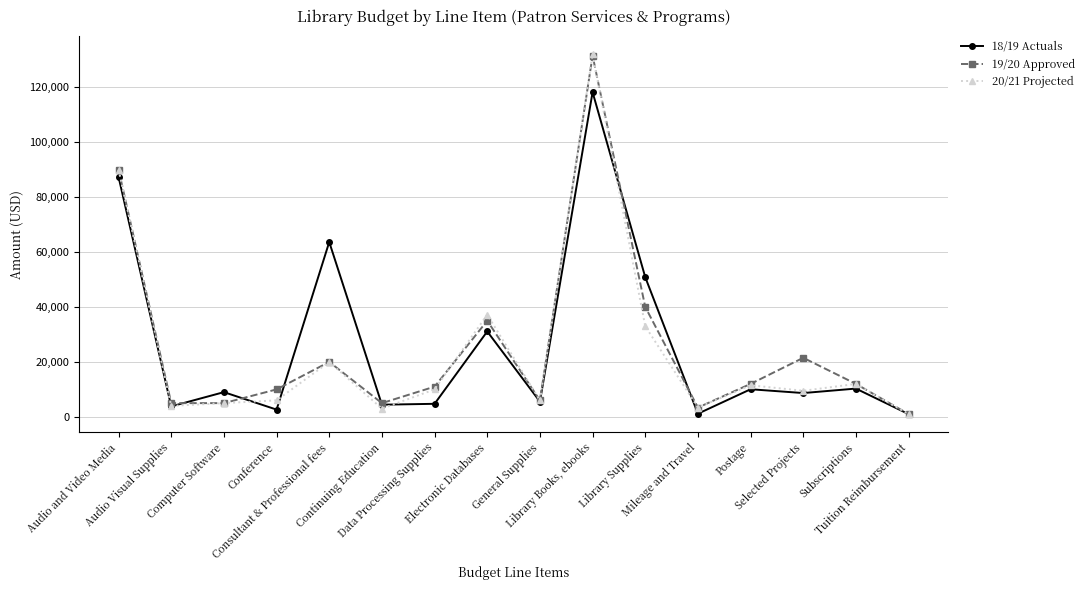

How many categories are shown in the chart?

16